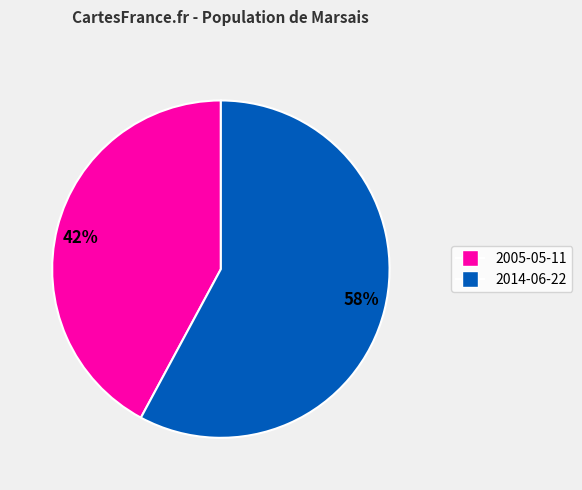

Do 2014-06-22 and 2005-05-11 together represent more than half of the pie?

Yes